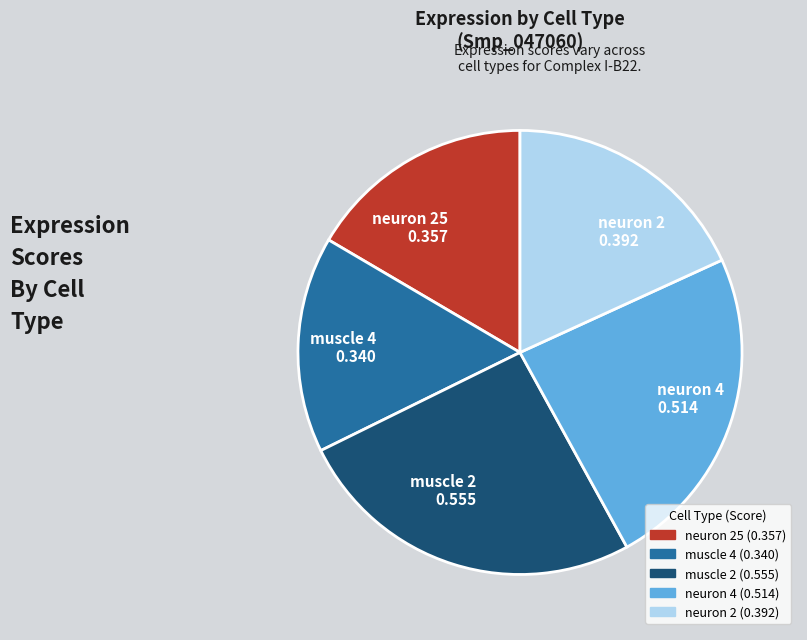

Rank the categories by value from highest to lowest.

muscle 2 0.555, neuron 4 0.514, neuron 2 0.392, neuron 25 0.357, muscle 4 0.340